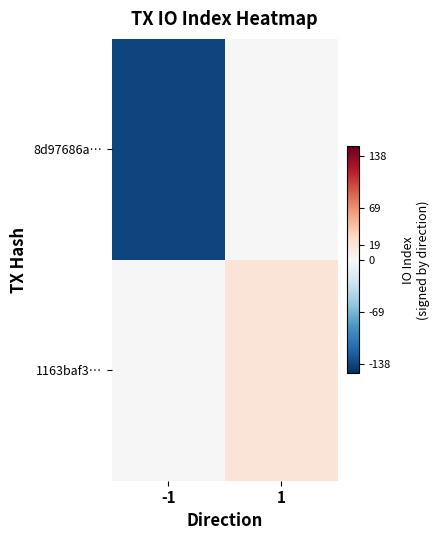

What is the greatest value displayed?

19